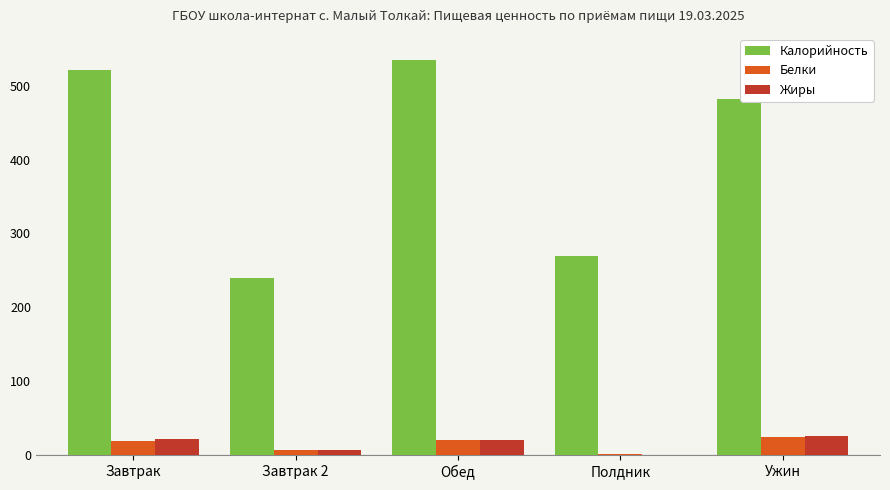

Which series changed the most between Обед and Полдник?

Калорийность